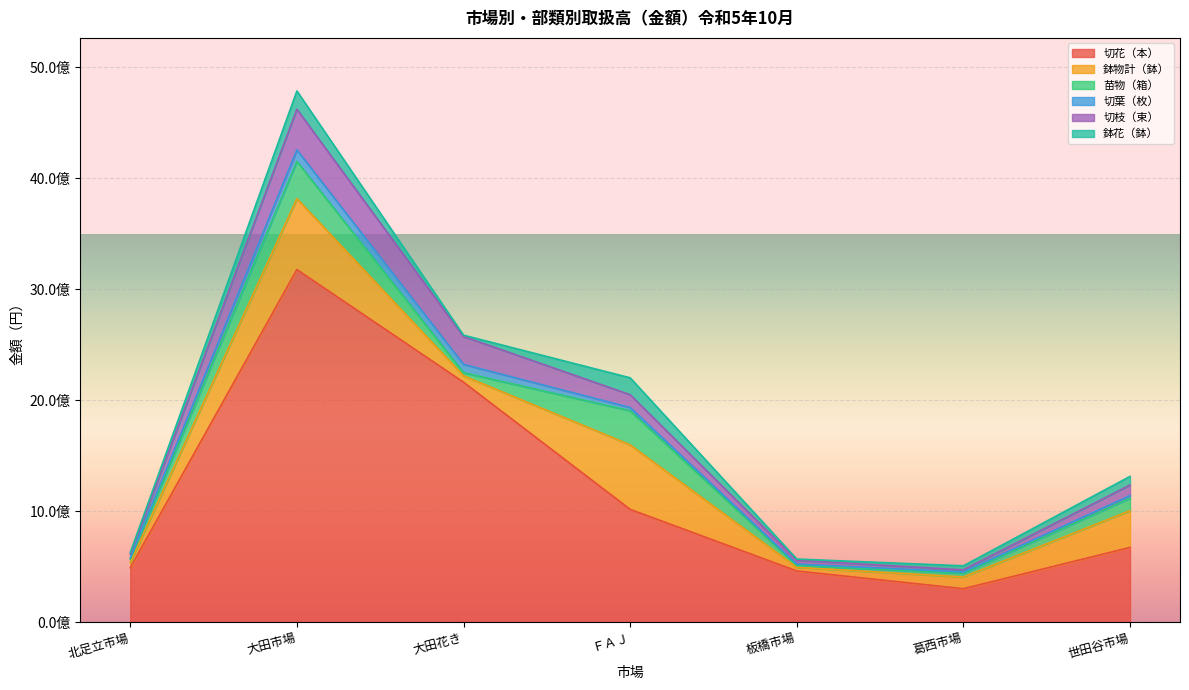

Does the chart display data point markers on the line(s)?

No